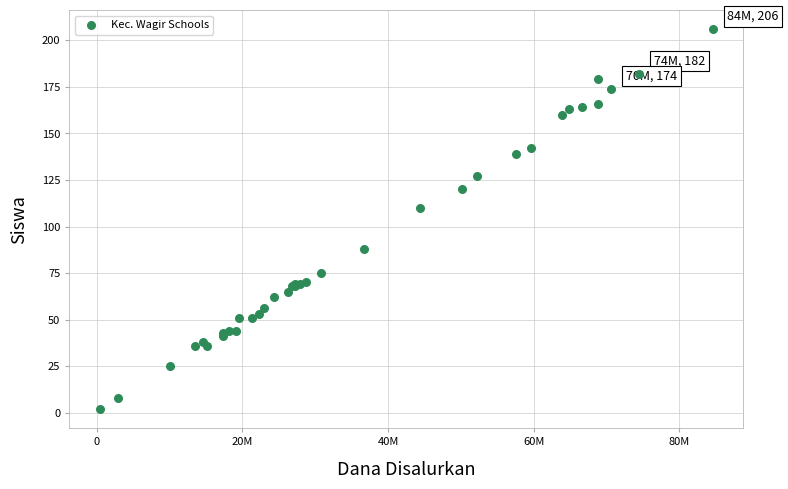

What Y value in the scatter plot is closest to 104?

110